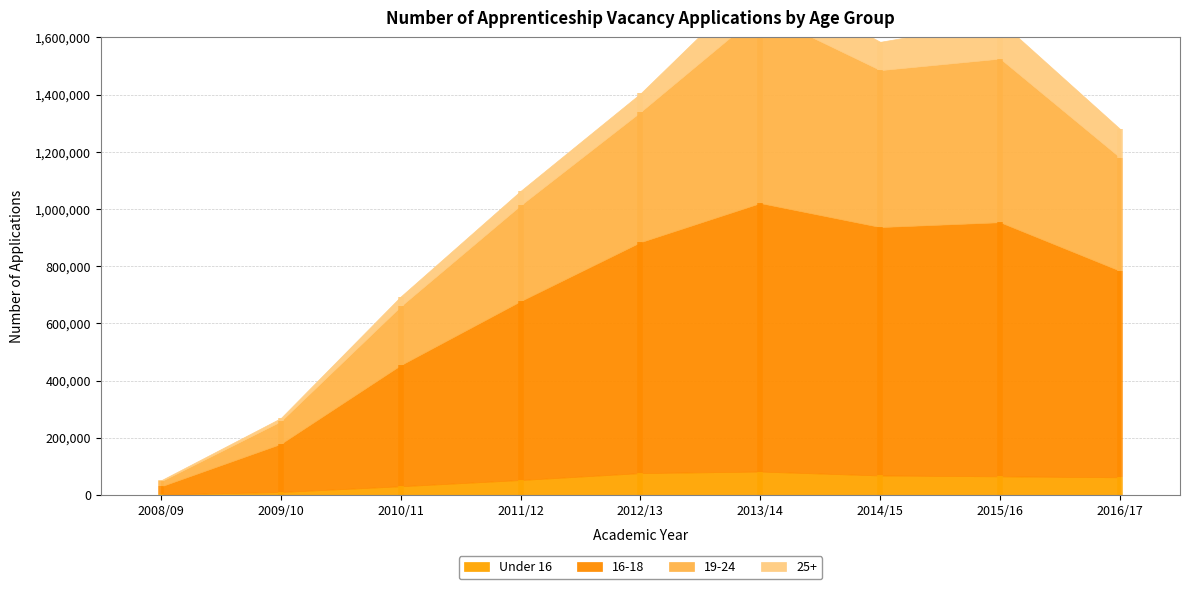

Which label corresponds to the smallest value in the chart?

2008/09